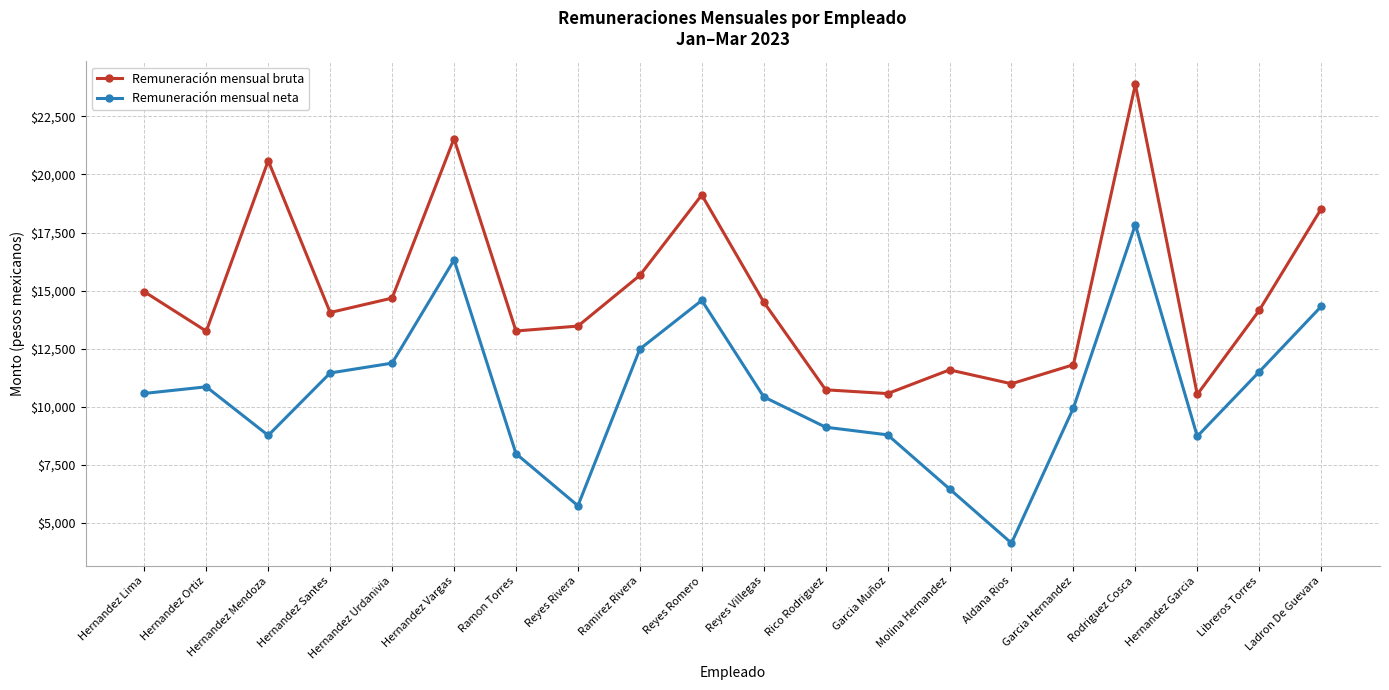

At which label does Remuneración mensual neta first exceed 10568?

Hernandez Lima